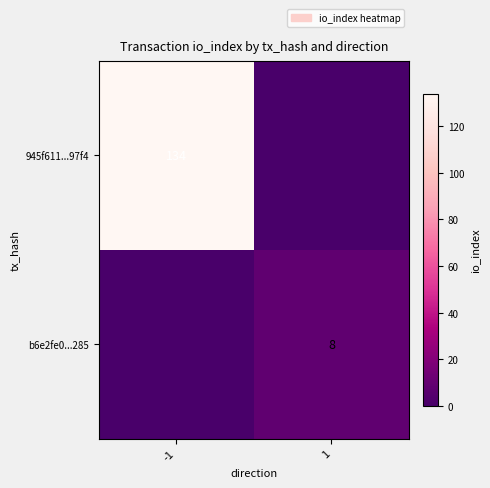

The b6e2fe0...285 series shows 4 at 1. True or false?

False